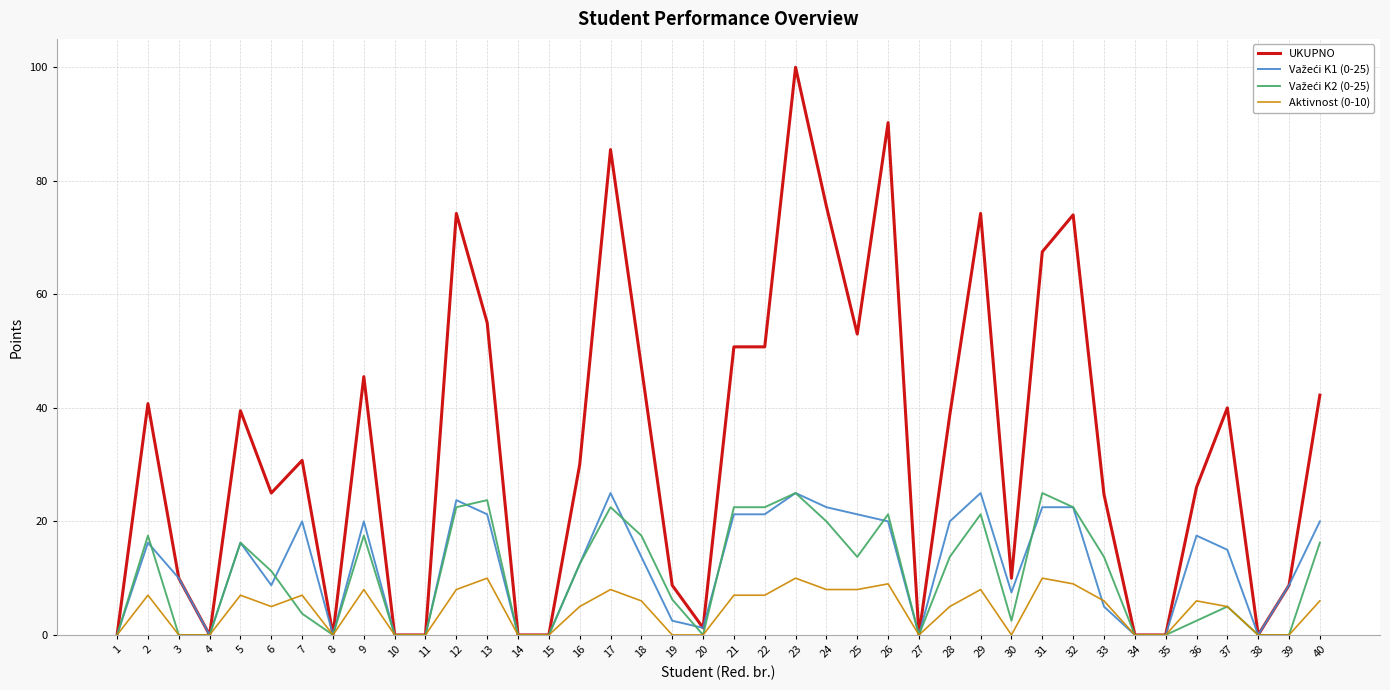

How many Aktivnost (0-10) values are between 0 and 8?

35